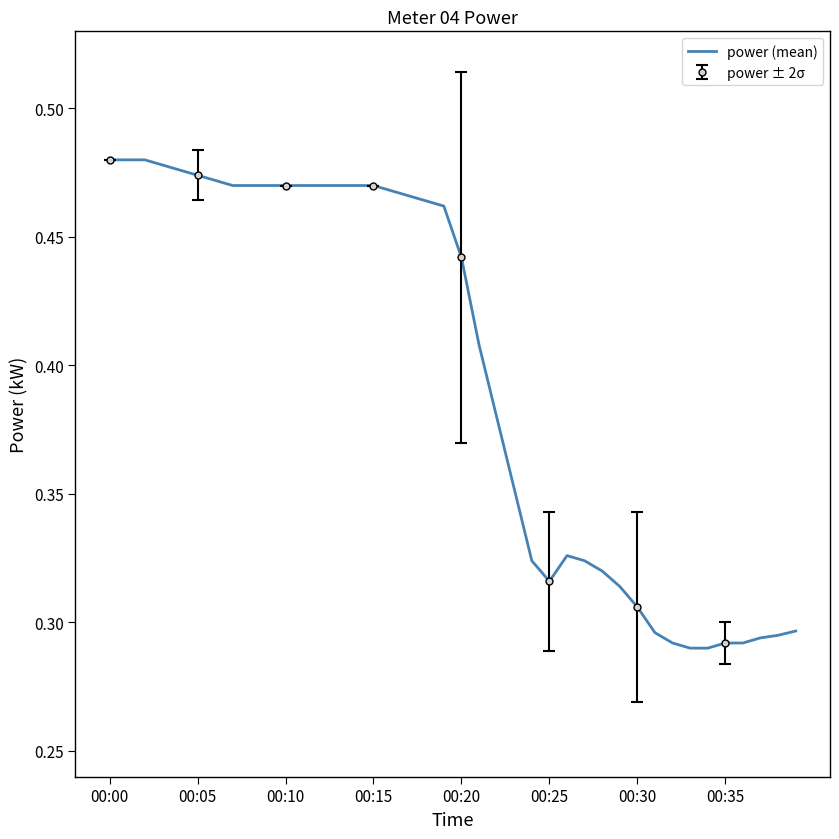

Reading left to right, transcribe all the data shown in this chart.

0.5	0.5	0.5	0.5	0.5	0.5	0.5	0.5	0.5	0.5	0.5	0.5	0.5	0.5	0.5	0.5	0.5	0.5	0.5	0.5	0.4	0.4	0.4	0.4	0.3	0.3	0.3	0.3	0.3	0.3	0.3	0.3	0.3	0.3	0.3	0.3	0.3	0.3	0.3	0.3